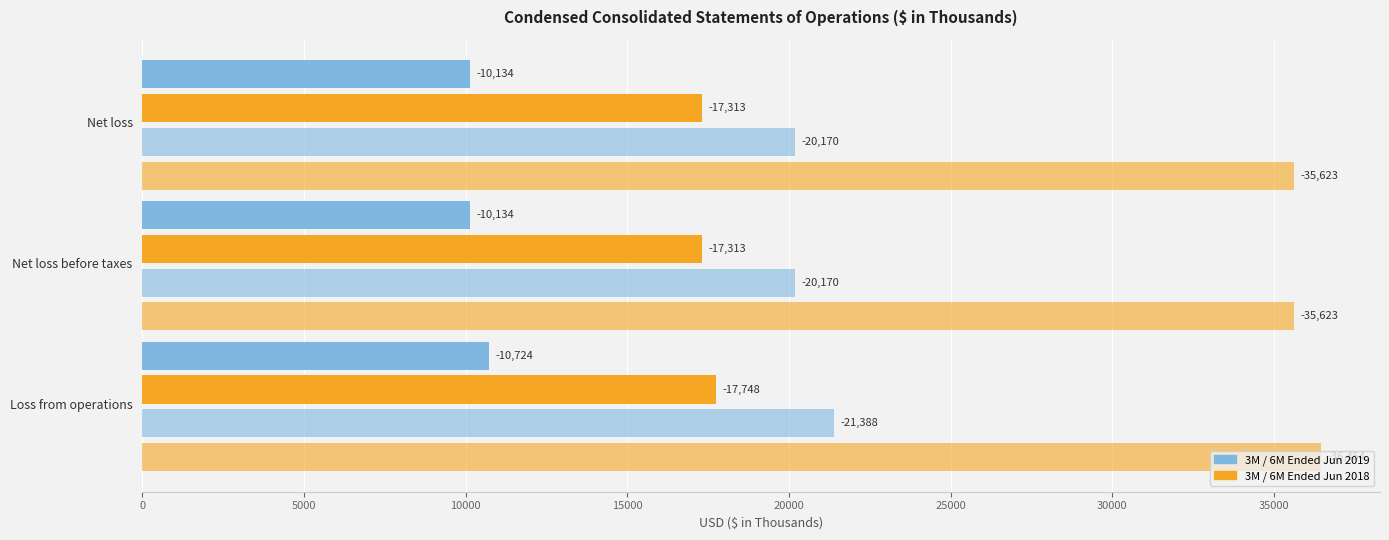

Is it true that 6 Months Ended Jun 2018 equals 51181 at Net loss?

False